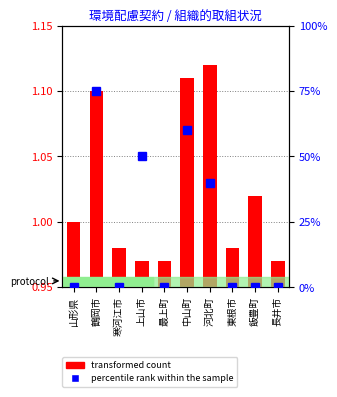

Is it true that percentile rank within the sample equals -22.6 at 山形県?

False